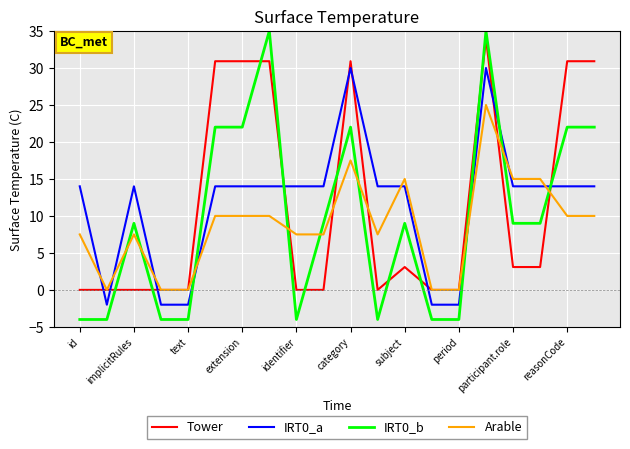

What is the minimum value for IRT0_a?

-2.0